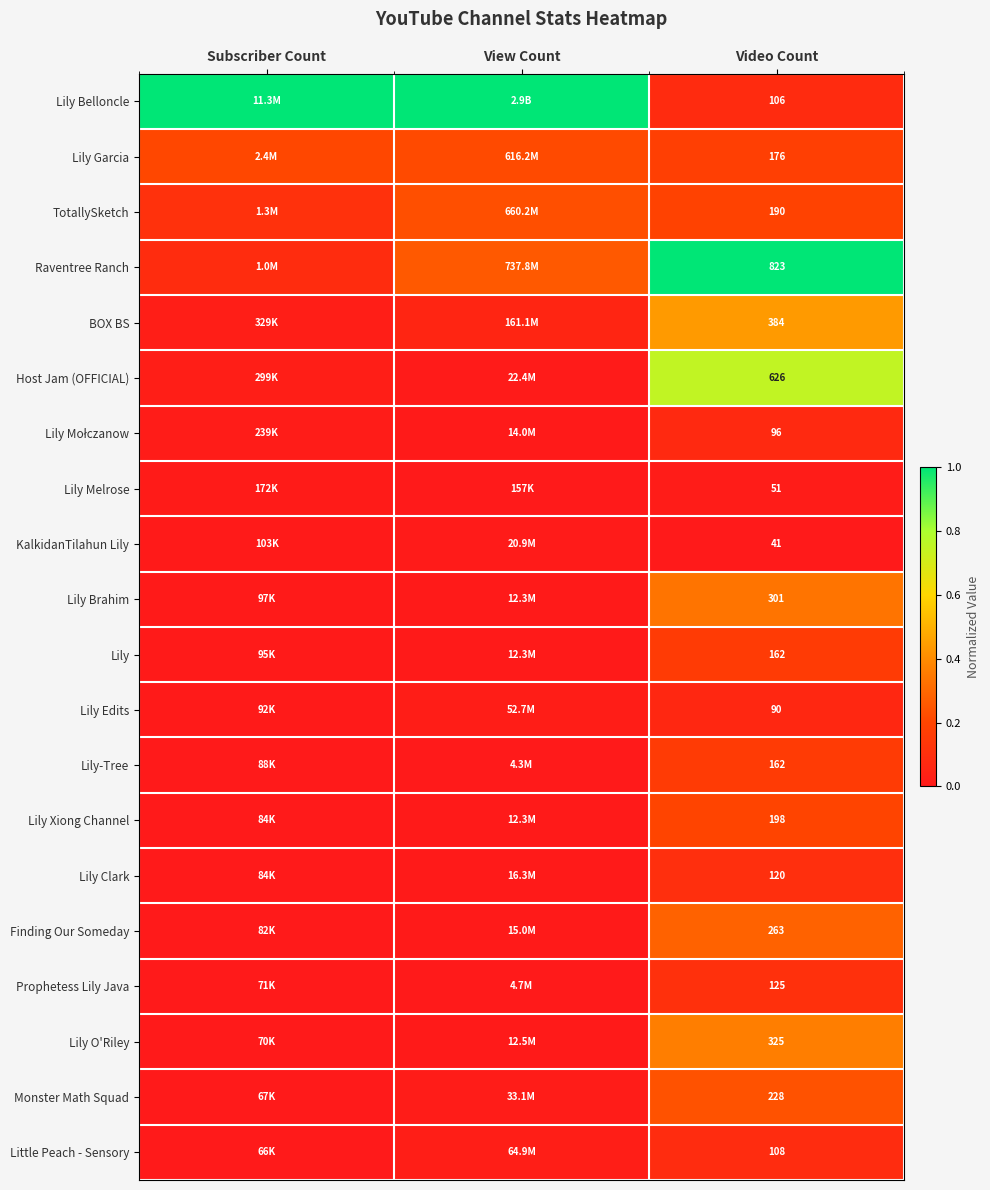

Is the value of KalkidanTilahun Lily at Video Count greater than the value of Lily Belloncle at Video Count?

No